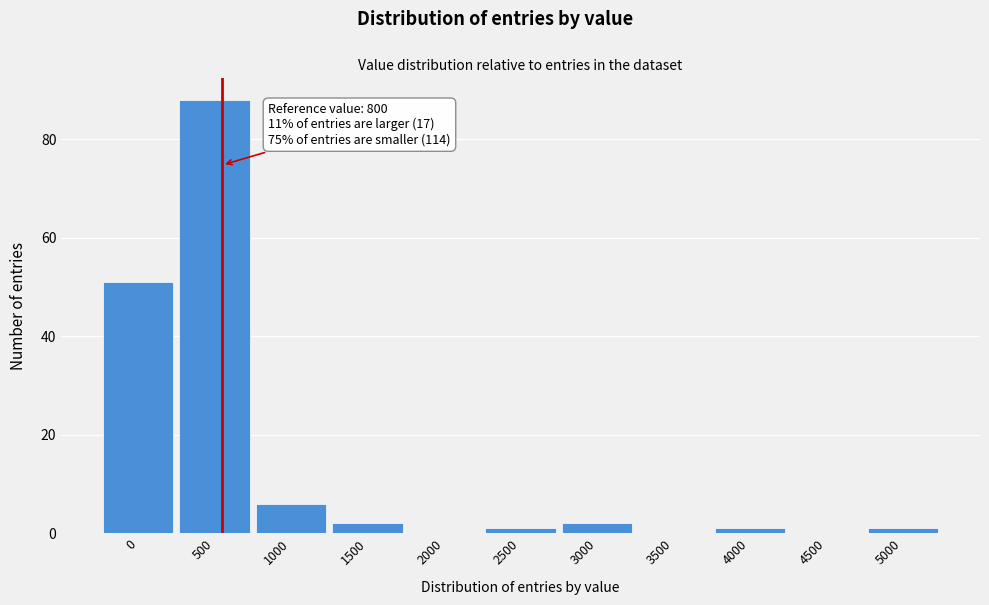

Reading right to left, transcribe all the data shown in this chart.

5000=1	4500=0	4000=1	3500=0	3000=2	2500=1	2000=0	1500=2	1000=6	500=88	0=51